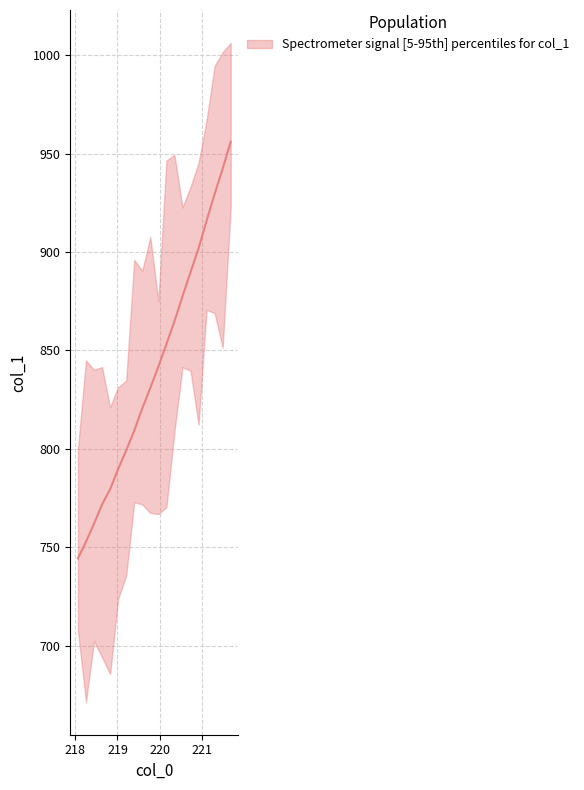

Reading left to right, what are all the values shown in this chart?

218.0596=744.3	218.2508=752.8	218.442=761.9	218.6332=771.8	218.8244=779.4	219.0156=789.7	219.2067=799.2	219.3979=809.2	219.589=820.6	219.7801=830.9	219.9712=841.8	220.1623=853.1	220.3533=864.8	220.5444=877.4	220.7354=889.7	220.9264=901.9	221.1174=915.9	221.3083=929.4	221.4993=942.3	221.6902=956.0